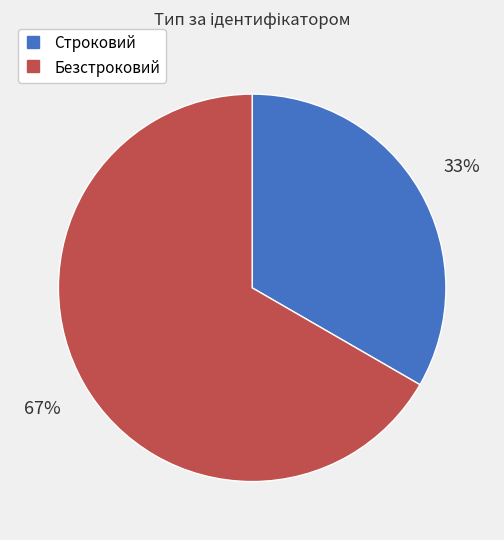

Do Безстроковий and Строковий together represent more than half of the pie?

Yes